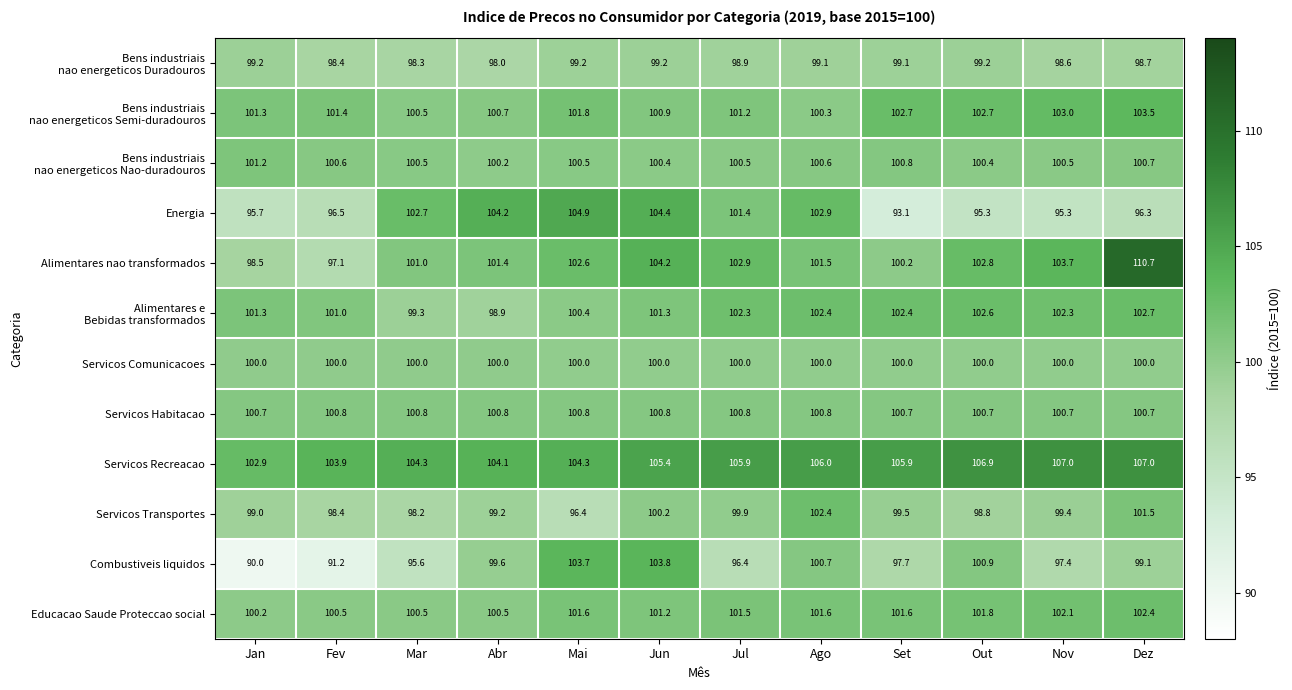

Count the Servicos Habitacao values in the range 100 to 101.

12